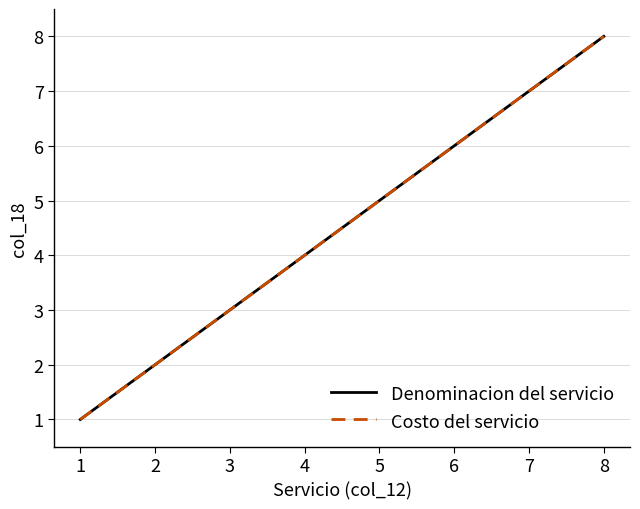

Reading left to right, what are all the values shown in this chart?

Denominacion del servicio: 1=1	2=2	3=3	4=4	5=5	6=6	7=7	8=8
Costo del servicio: 1=1	2=2	3=3	4=4	5=5	6=6	7=7	8=8